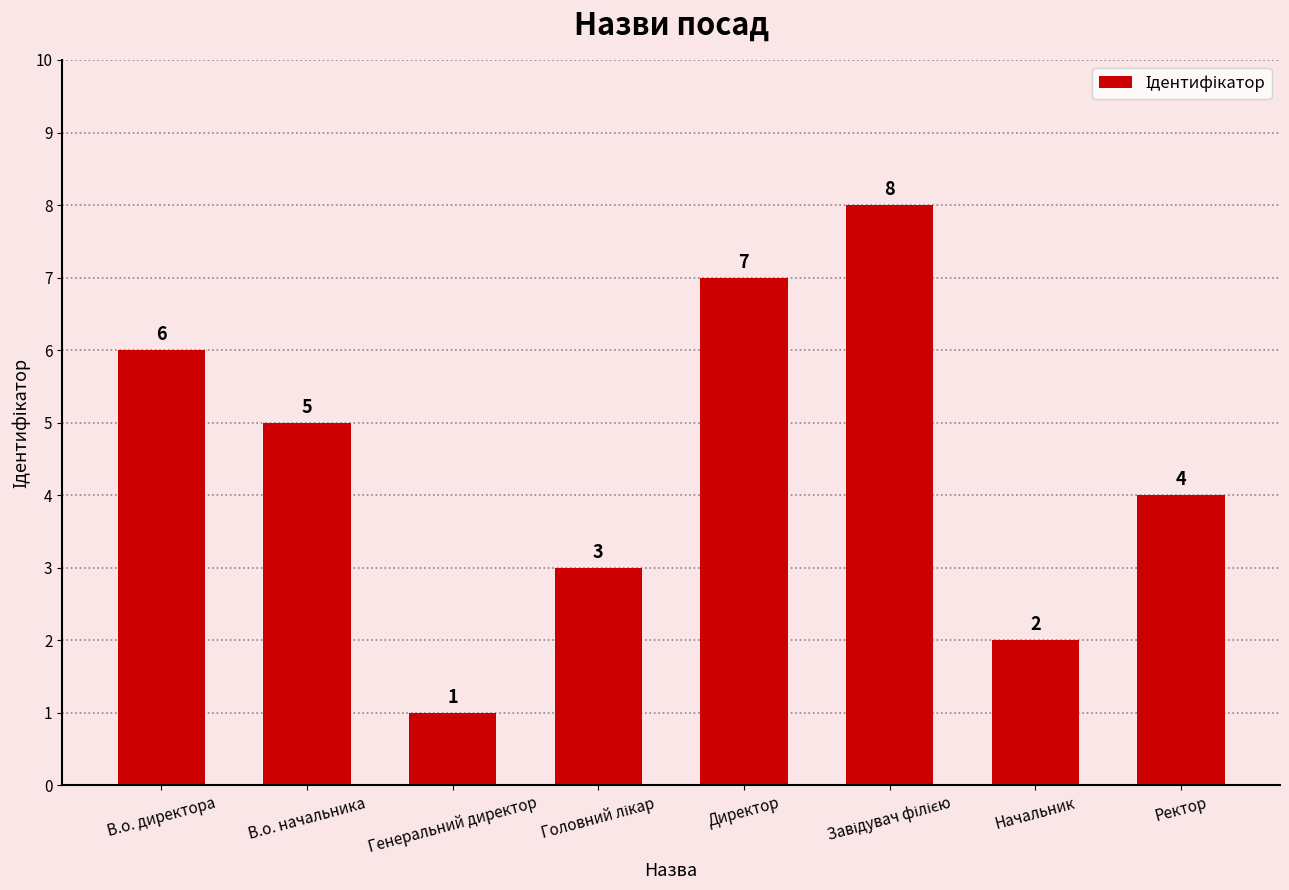

What is the difference between the second highest and minimum values?

6